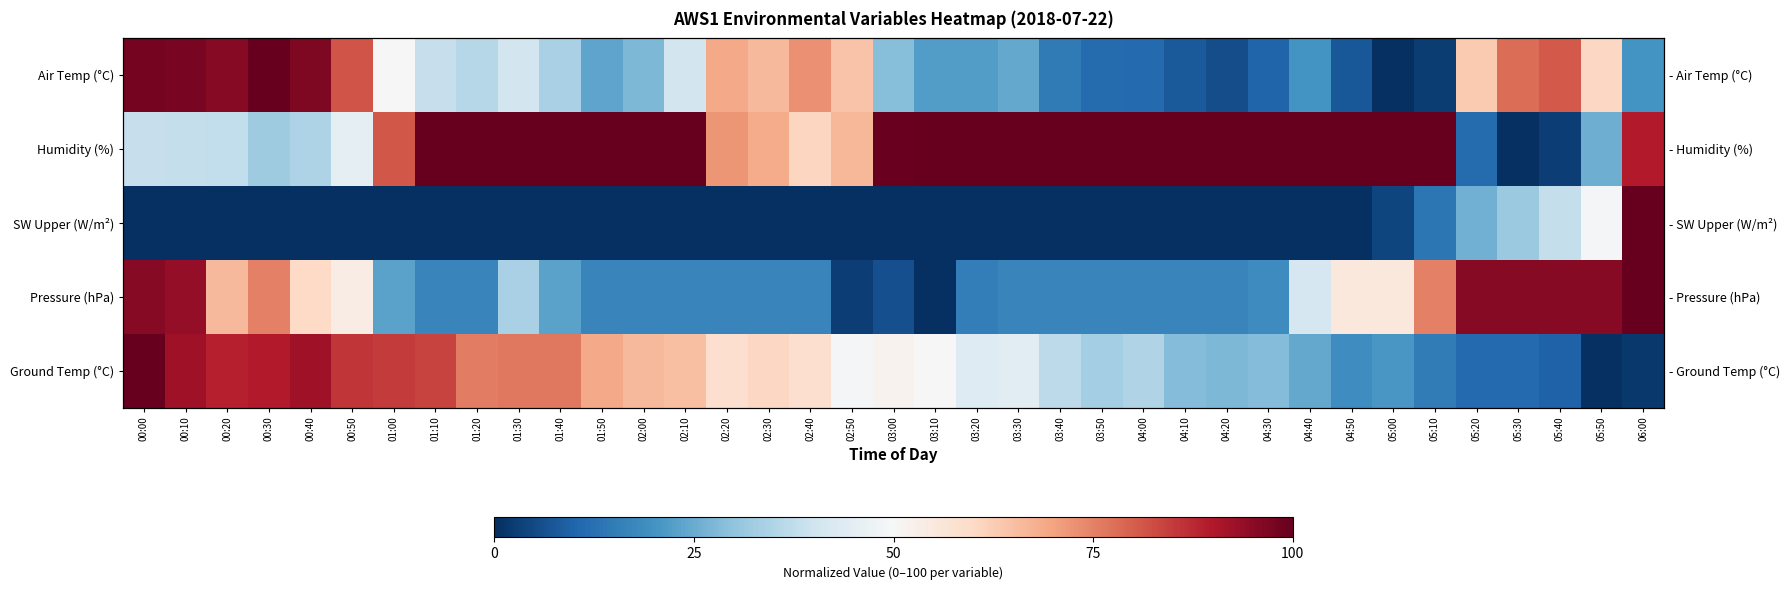

True or false: SW Upper (W/m²) has a value of 0.0 at 02:50.

True